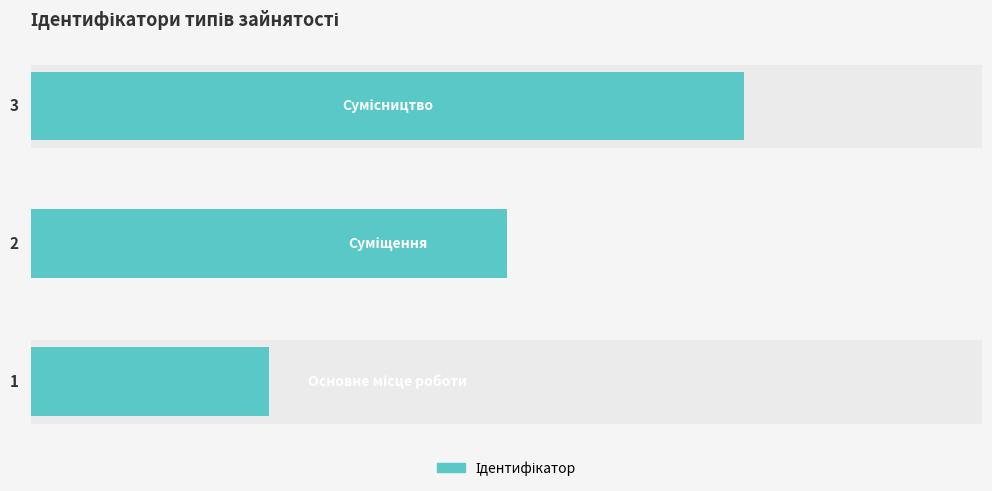

What is the difference between the maximum and minimum values?

2